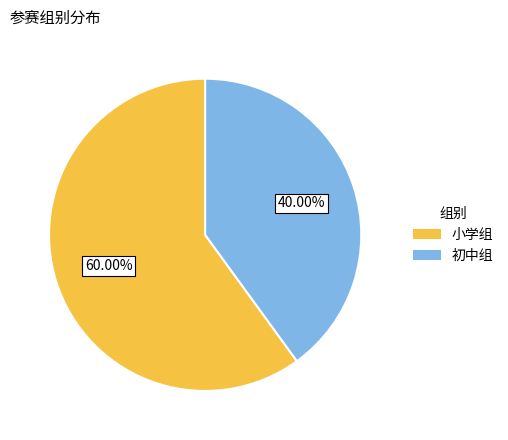

What percentage is the 小学组 slice, to the nearest percent?

60%